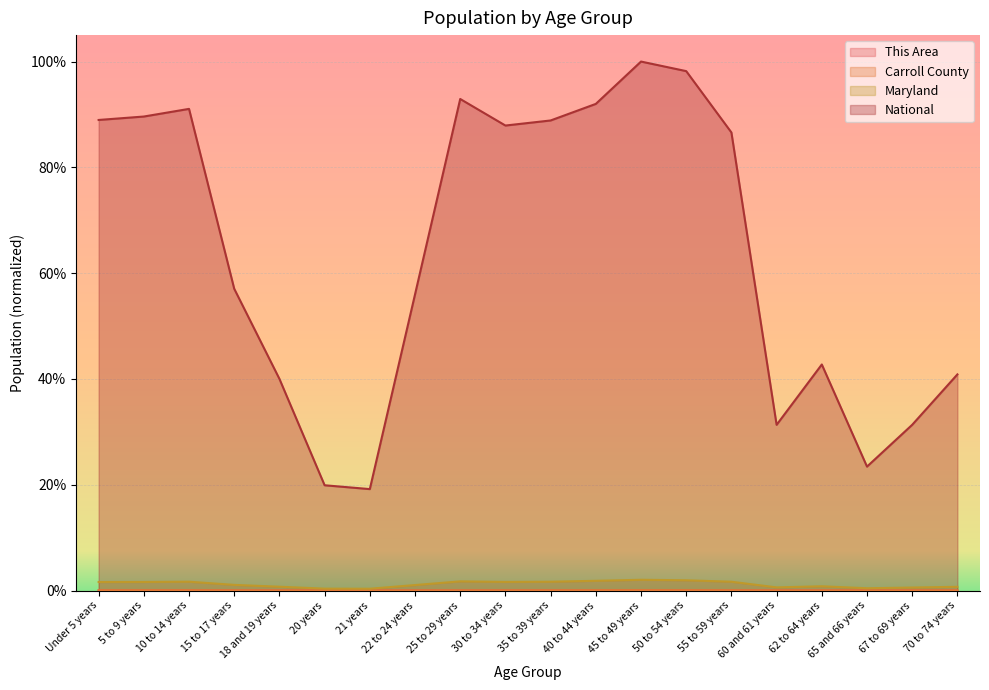

The value of Maryland at 20 years is 0.0. True or false?

True